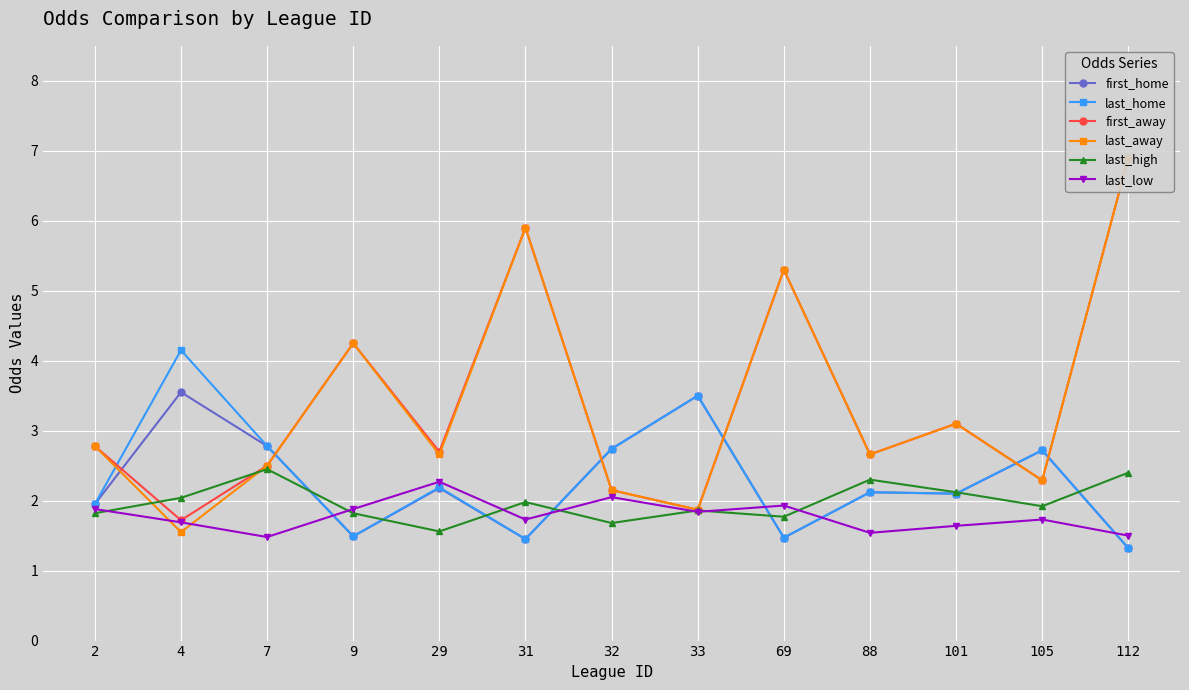

What is the spread (max minus min) of values at 4?

2.6